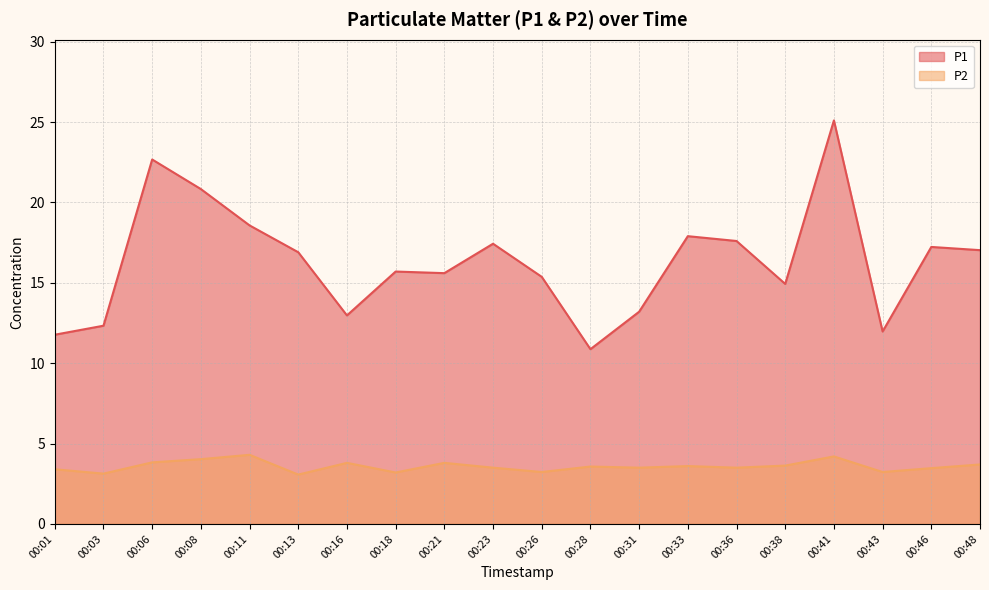

Is the value of P1 at 00:46 greater than the value of P2 at 00:36?

Yes